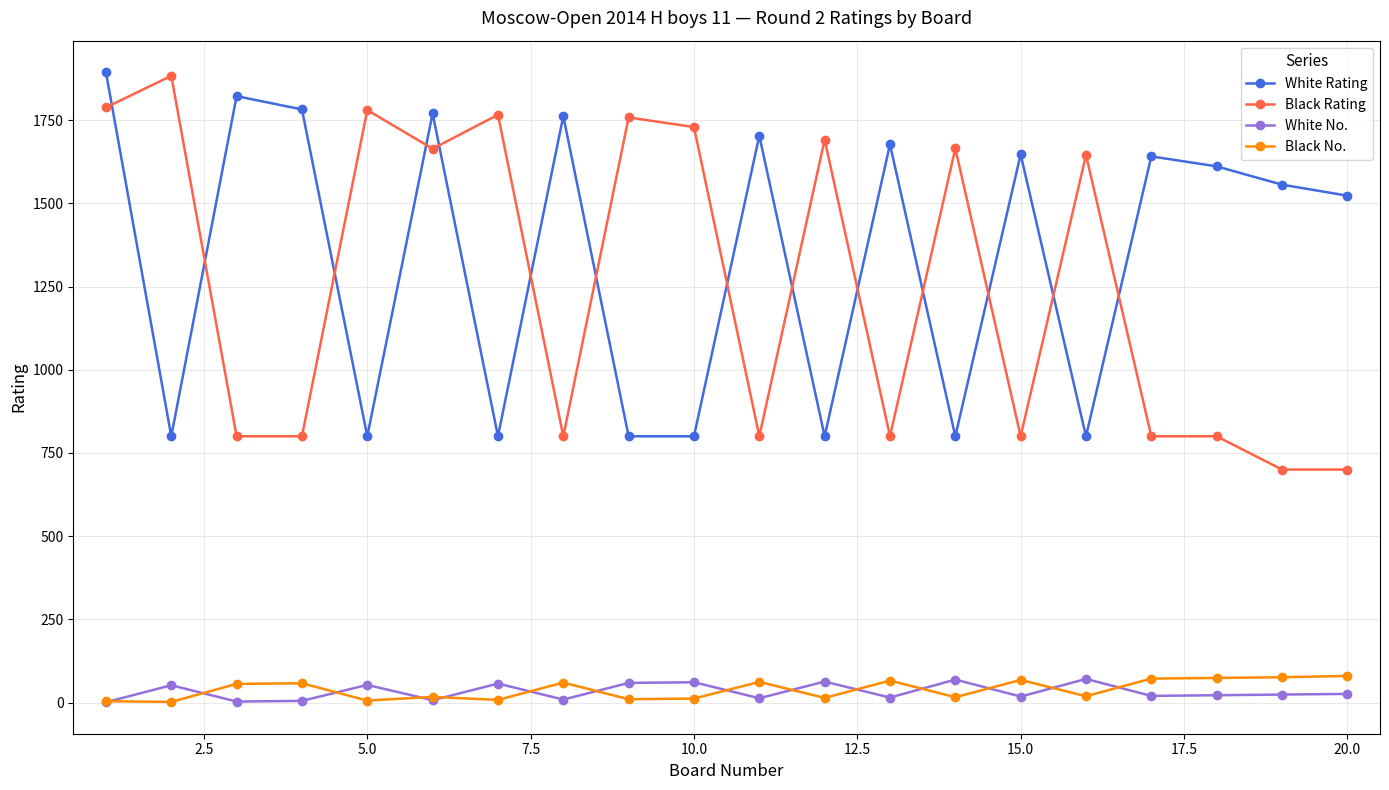

What is the minimum value for Black Rating?

700